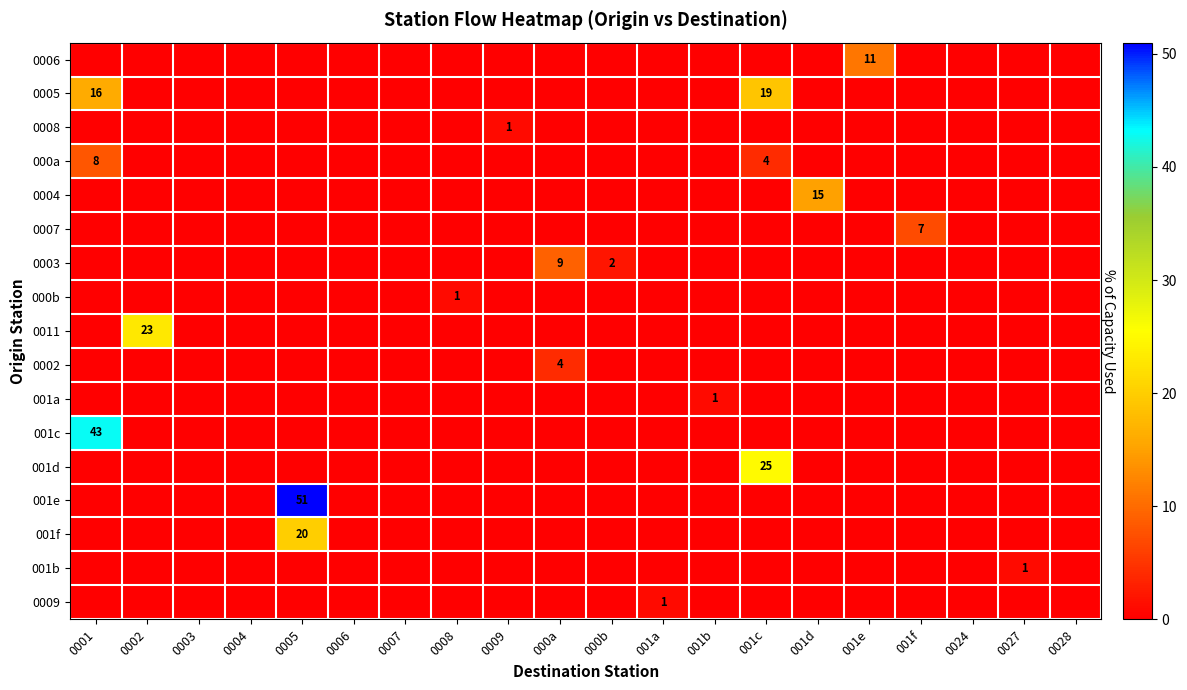

Is it true that 0006 equals 8 at 001e?

False